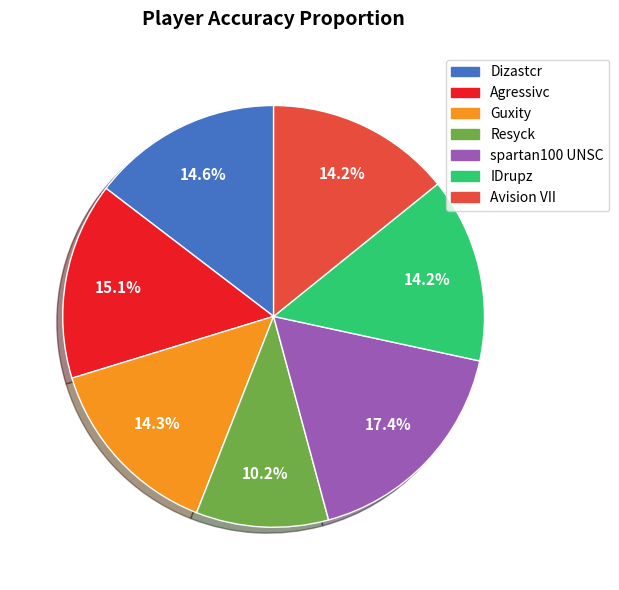

Which category has the biggest portion of the pie?

spartan100 UNSC